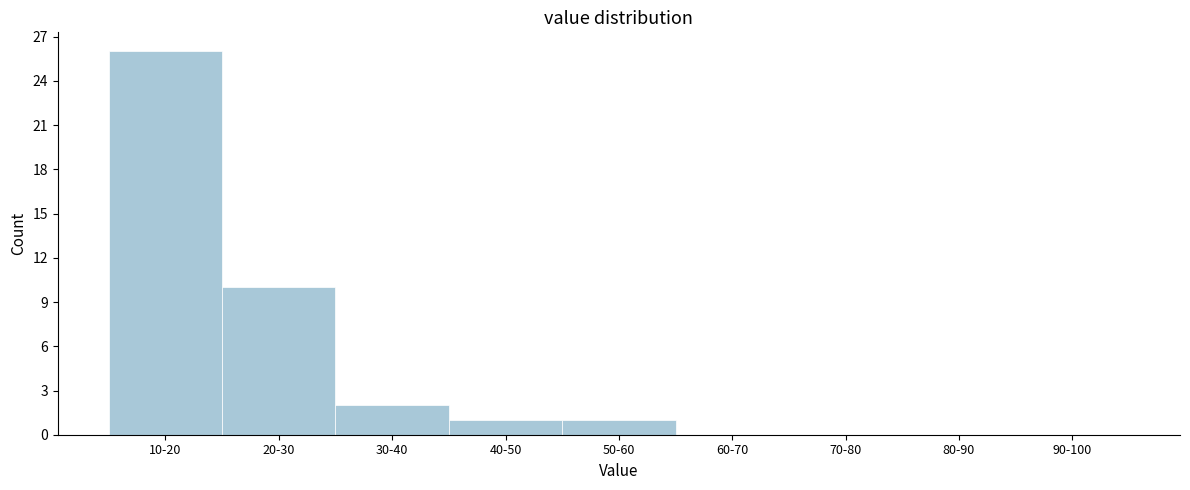

Reading left to right, extract all data points from this chart.

10-20=26	20-30=10	30-40=2	40-50=1	50-60=1	60-70=0	70-80=0	80-90=0	90-100=0